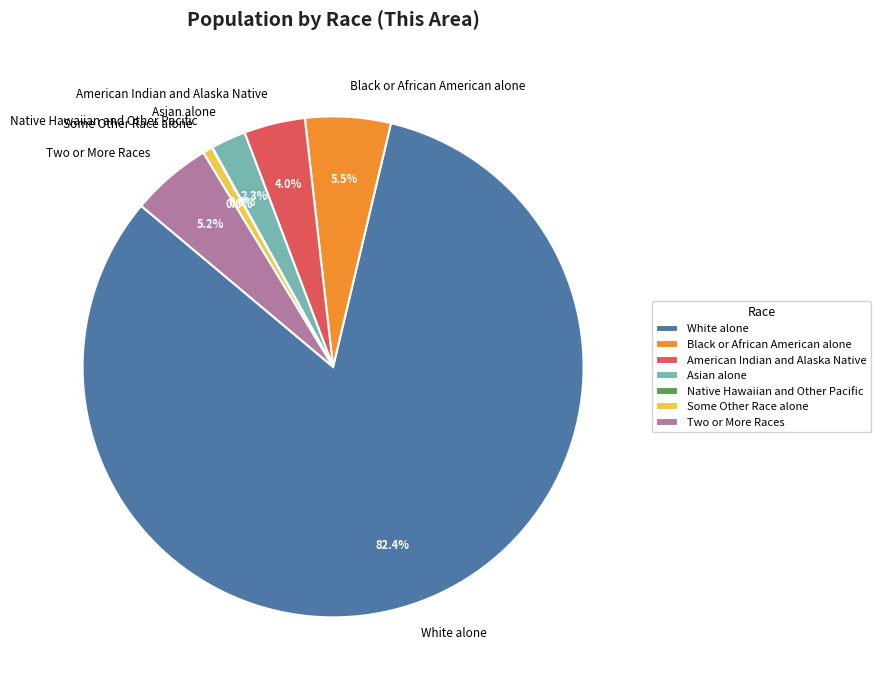

Is the sum of American Indian and Alaska Native and Two or More Races greater than half?

No